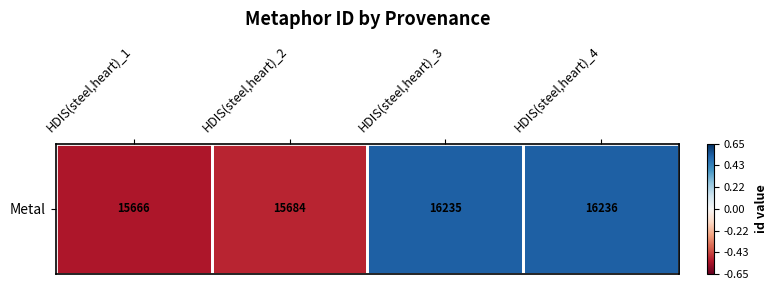

Reading left to right, transcribe all the data shown in this chart.

HDIS(steel,heart)_1=-0.5	HDIS(steel,heart)_2=-0.5	HDIS(steel,heart)_3=0.5	HDIS(steel,heart)_4=0.5